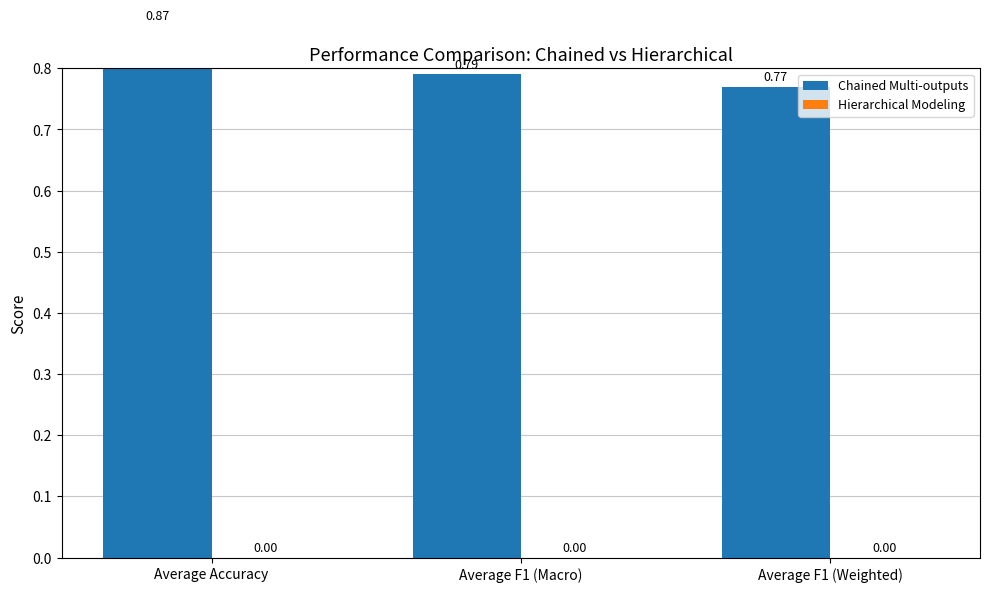

Reading right to left, transcribe all the data shown in this chart.

Chained Multi-outputs: Average F1 (Weighted)=0.8	Average F1 (Macro)=0.8	Average Accuracy=0.9
Hierarchical Modeling: Average F1 (Weighted)=0.0	Average F1 (Macro)=0.0	Average Accuracy=0.0